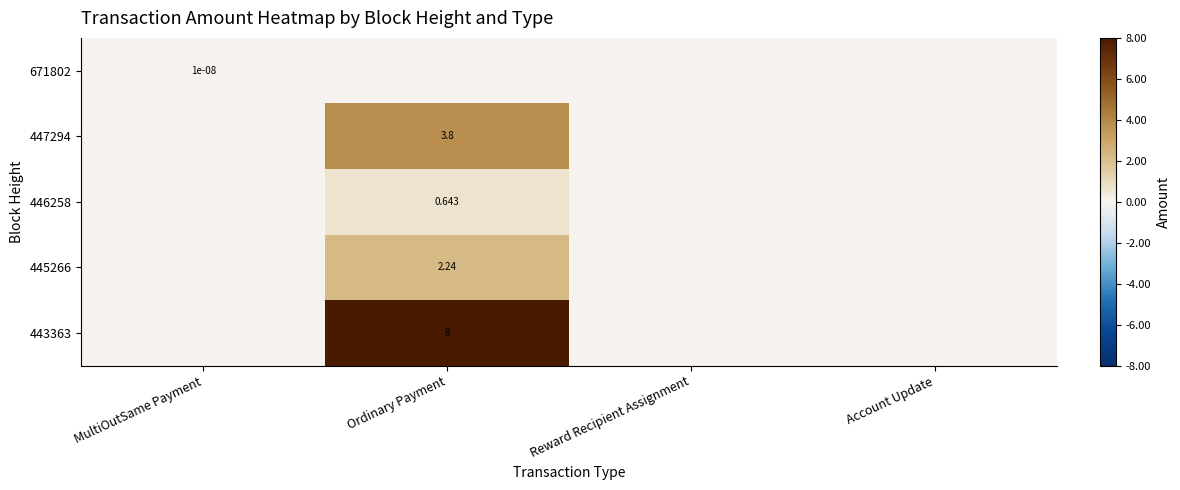

Which category has the lowest value in the 671802 series?

Ordinary Payment